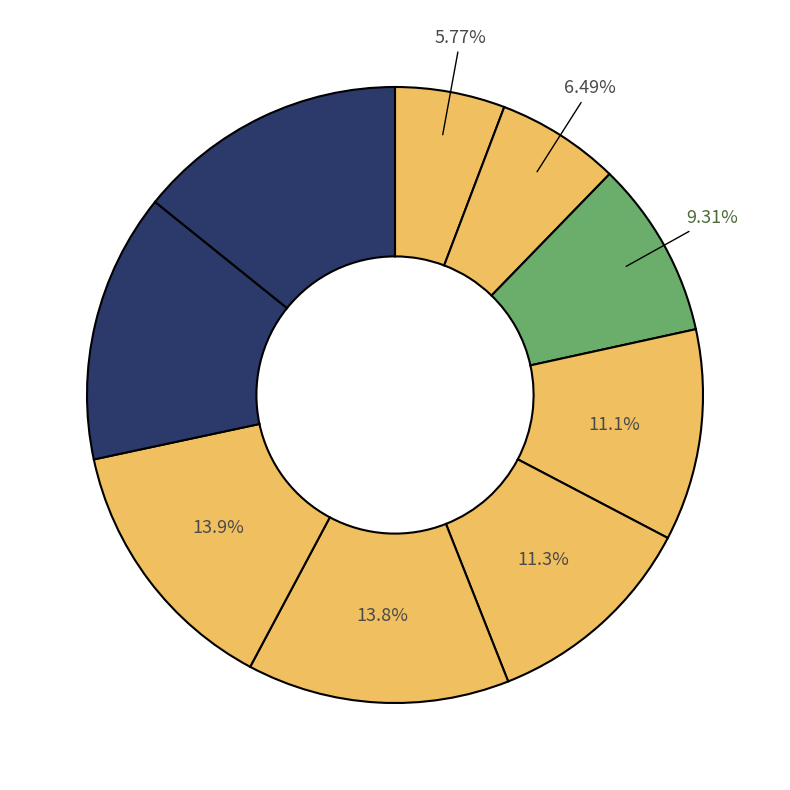

Count the number of slices in the pie.

9